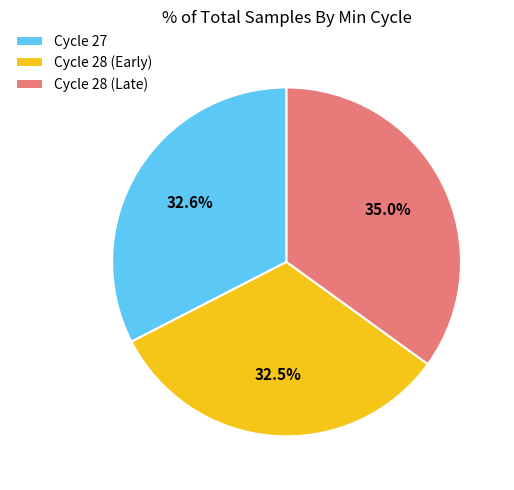

Which category has the biggest portion of the pie?

Cycle 28 (Late)